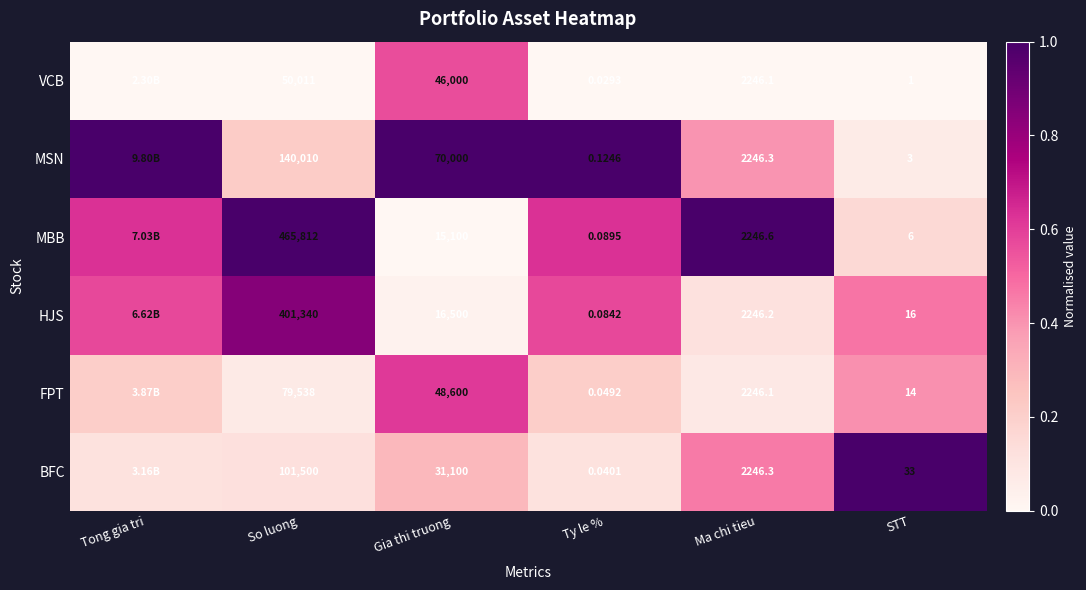

Is the value of MBB at STT greater than the value of FPT at Gia thi truong?

No